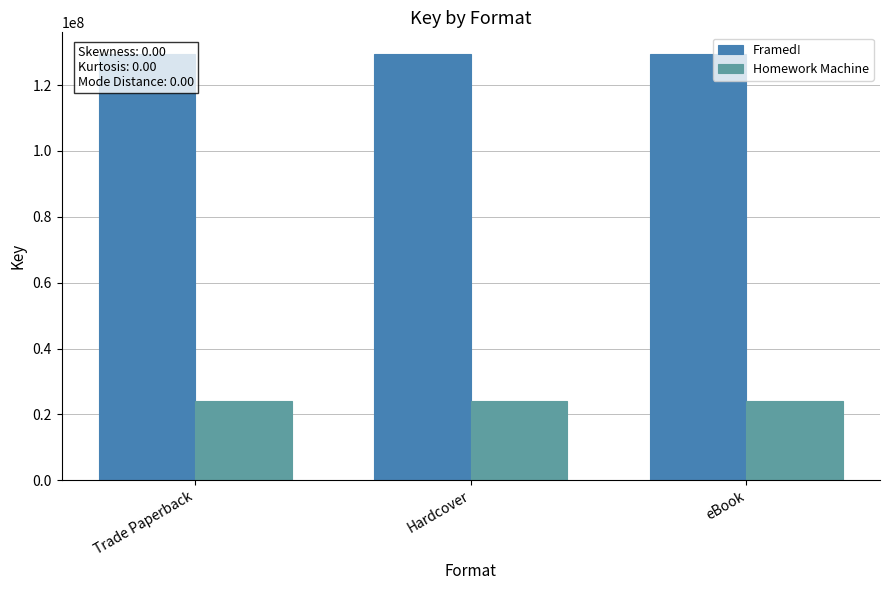

What are all the series names shown in the legend?

Framed!, Homework Machine